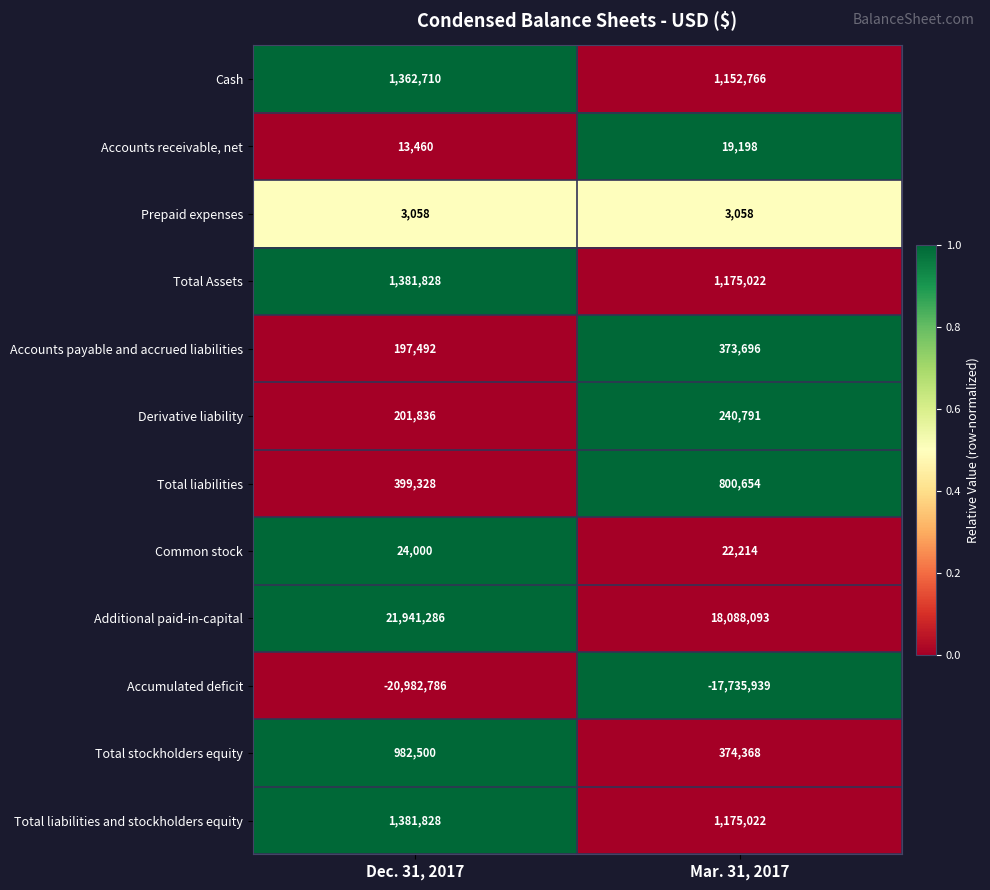

List the labels in order of Total Assets value, smallest first.

Mar. 31, 2017, Dec. 31, 2017